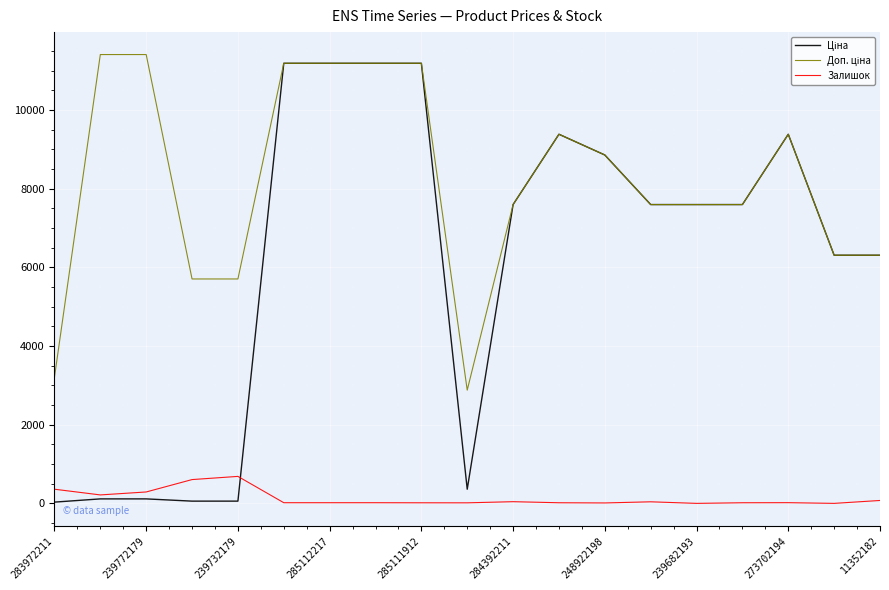

Does the chart have visible grid lines?

Yes